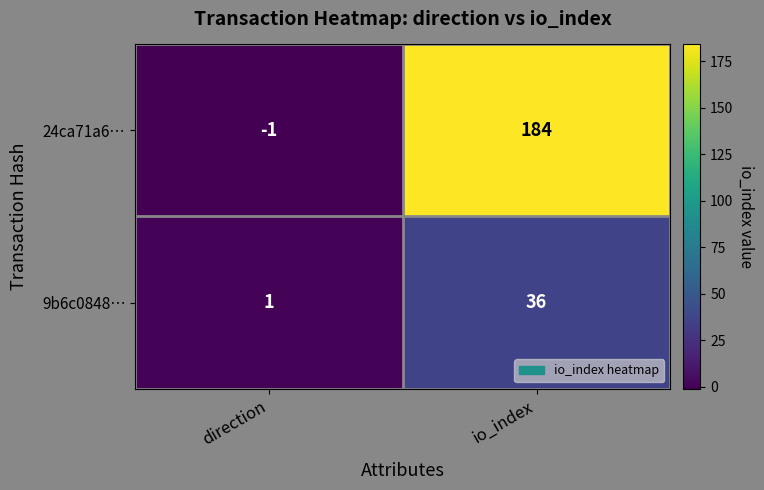

How many series are shown in this chart?

2